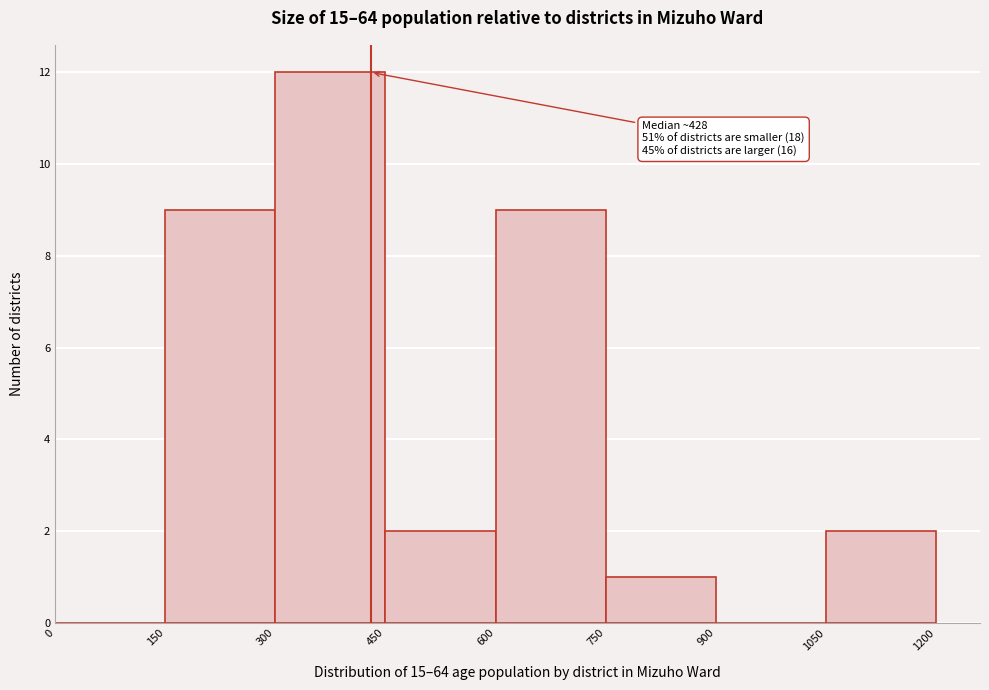

Which range on the x-axis has the tallest bar?

300 to 450